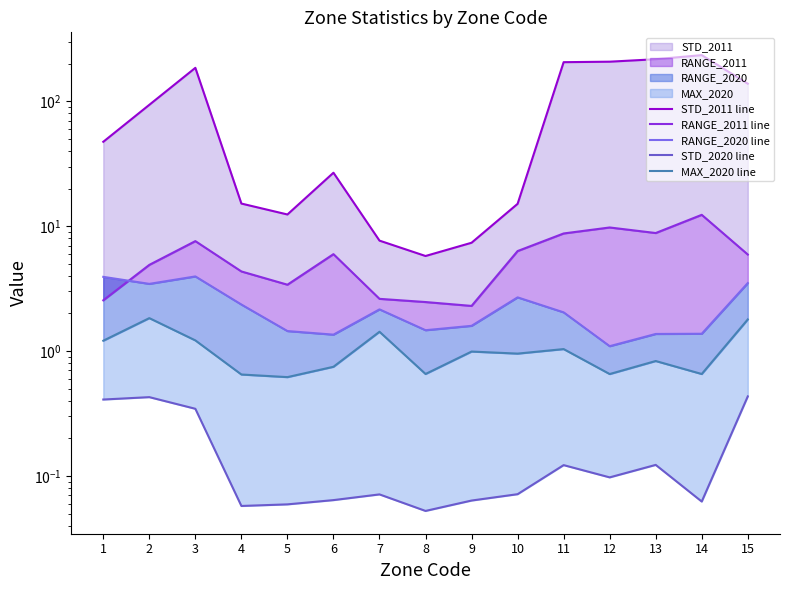

What is the sum of the STD_2020 line values at 3 and 2?

0.8